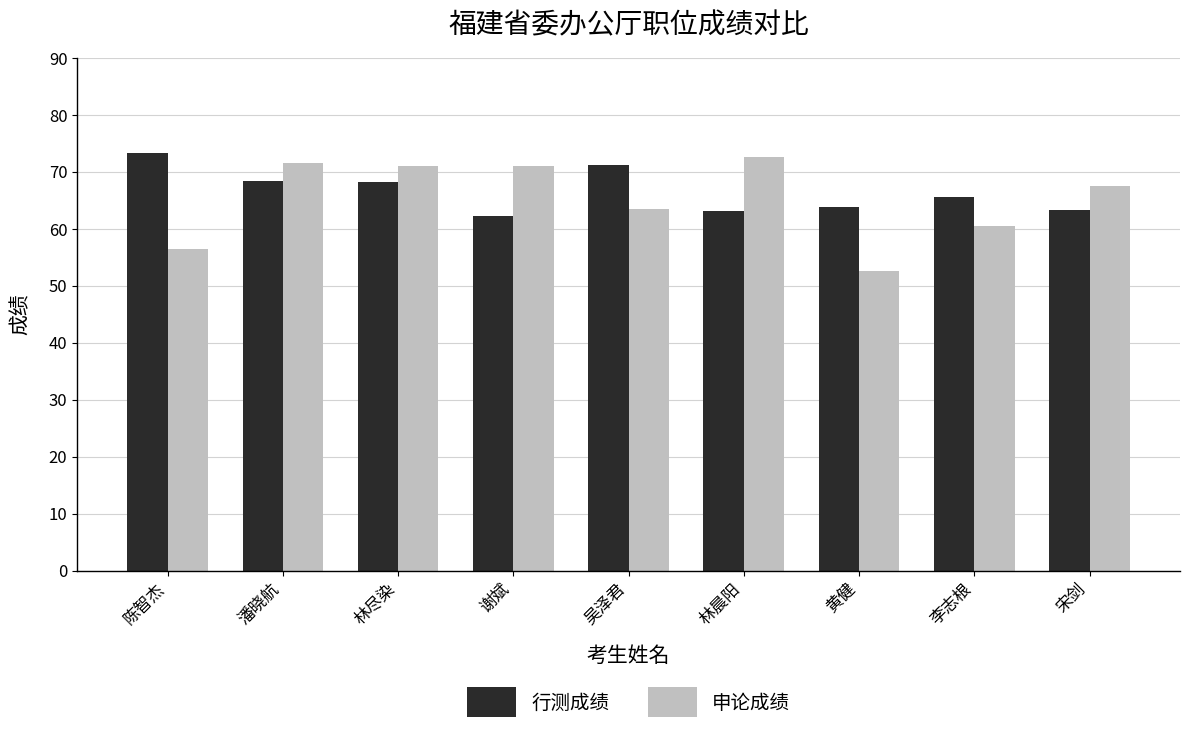

Is the value of 申论成绩 at 谢斌 greater than the value of 行测成绩 at 谢斌?

Yes